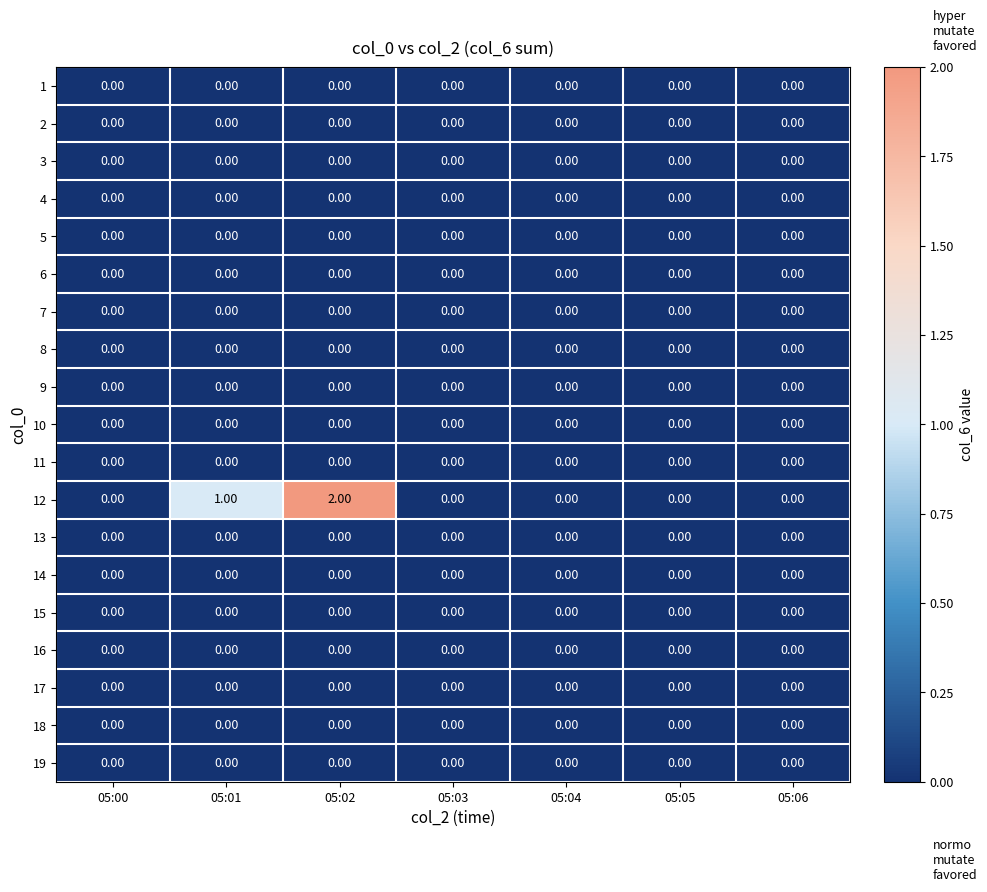

What is the maximum value shown in the chart?

2